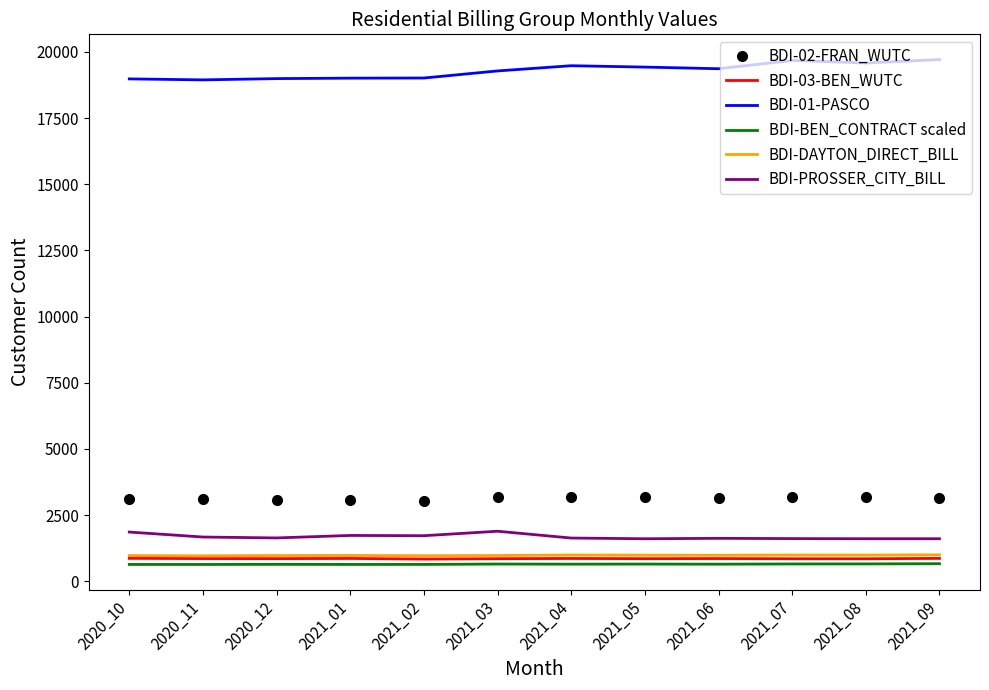

What is the difference between the maximum and minimum values in the BDI-DAYTON_DIRECT_BILL series?

38